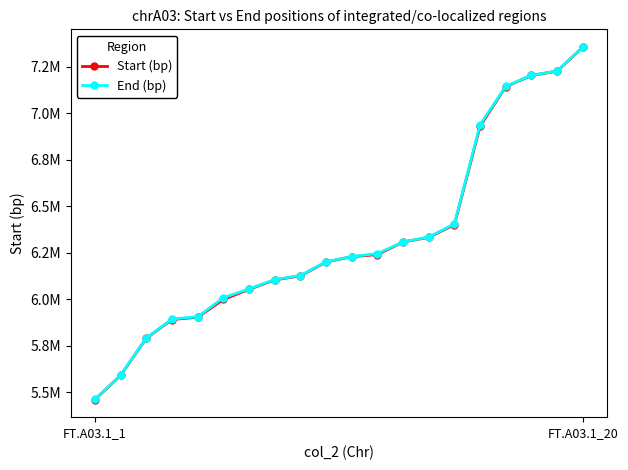

What is the average value of the End (bp) series?

6326517